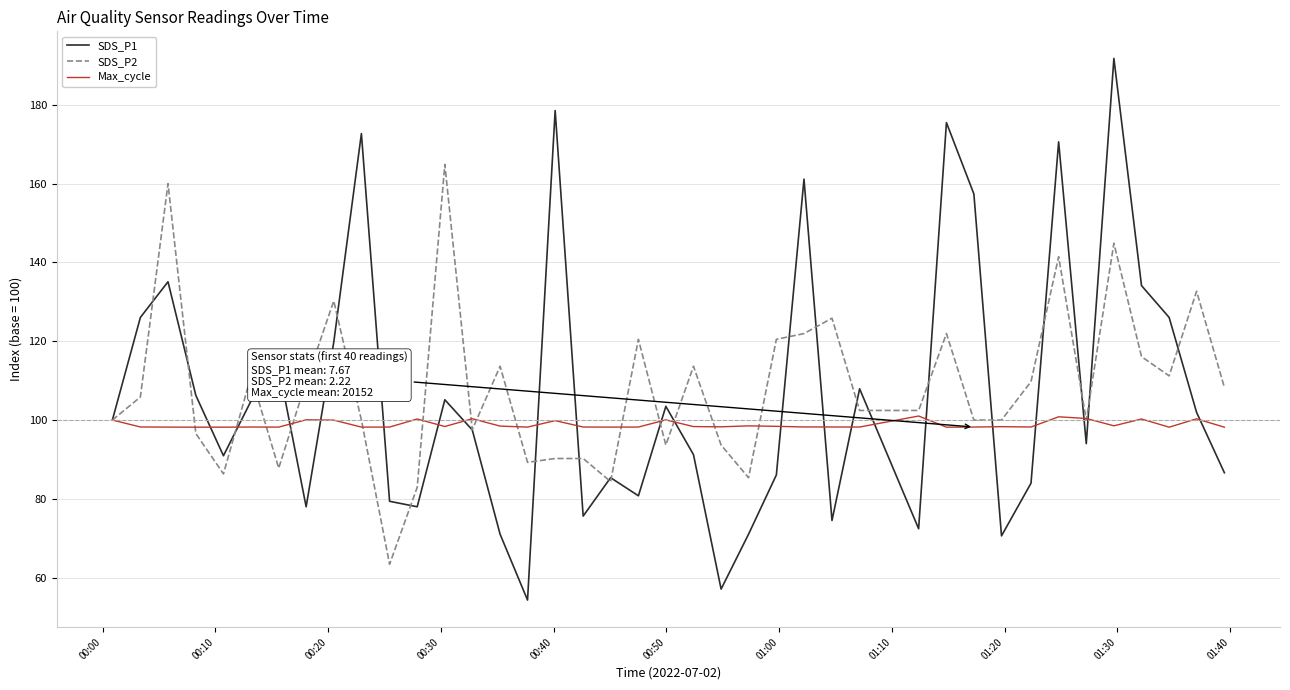

Which series ends up on top after the final intersection of SDS_P2 and SDS_P1?

SDS_P2